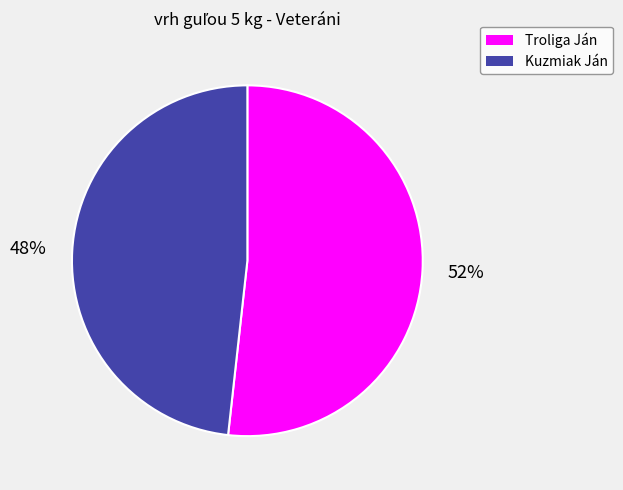

What percentage is the Kuzmiak Ján slice, to the nearest percent?

48%